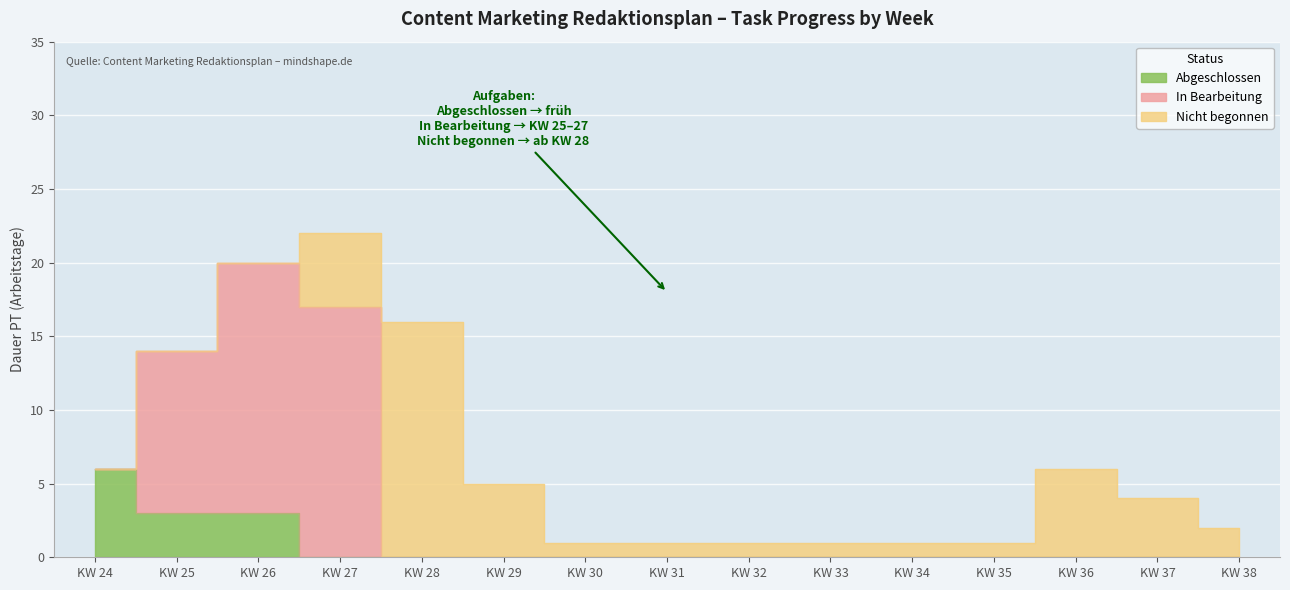

True or false: In Bearbeitung has a value of 0 at KW 30.

True